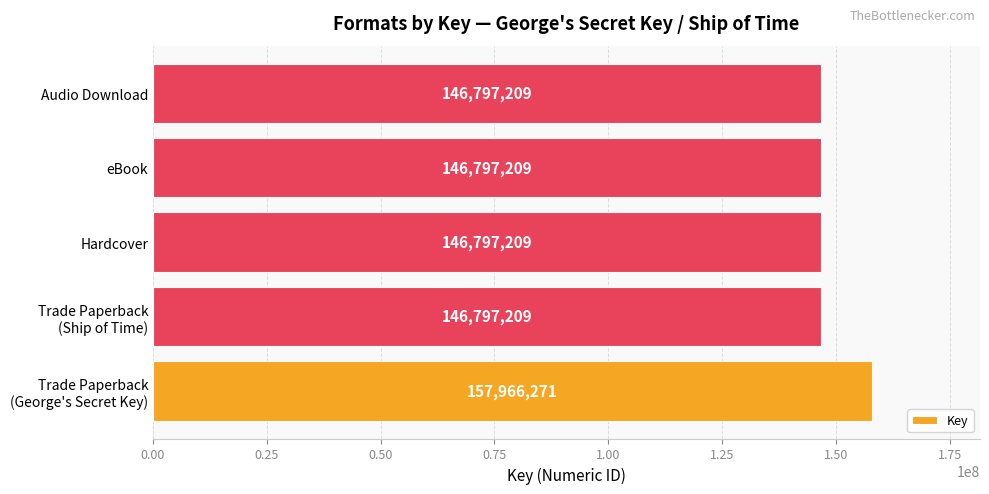

What is the minimum value shown in the chart?

146797209